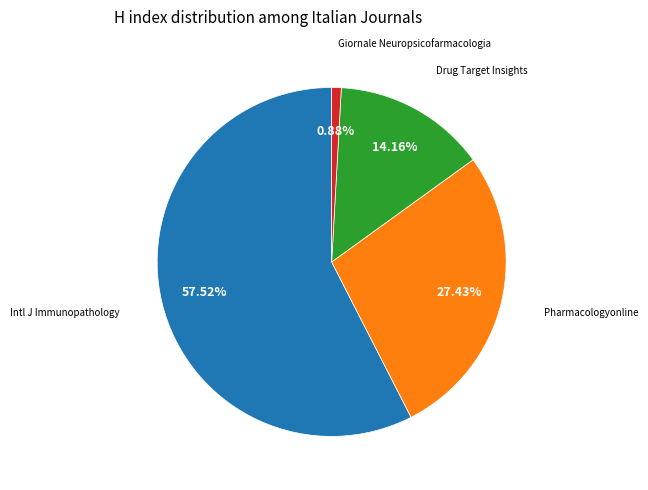

To the nearest percent, what is the difference between the largest and smallest slice percentages?

57%